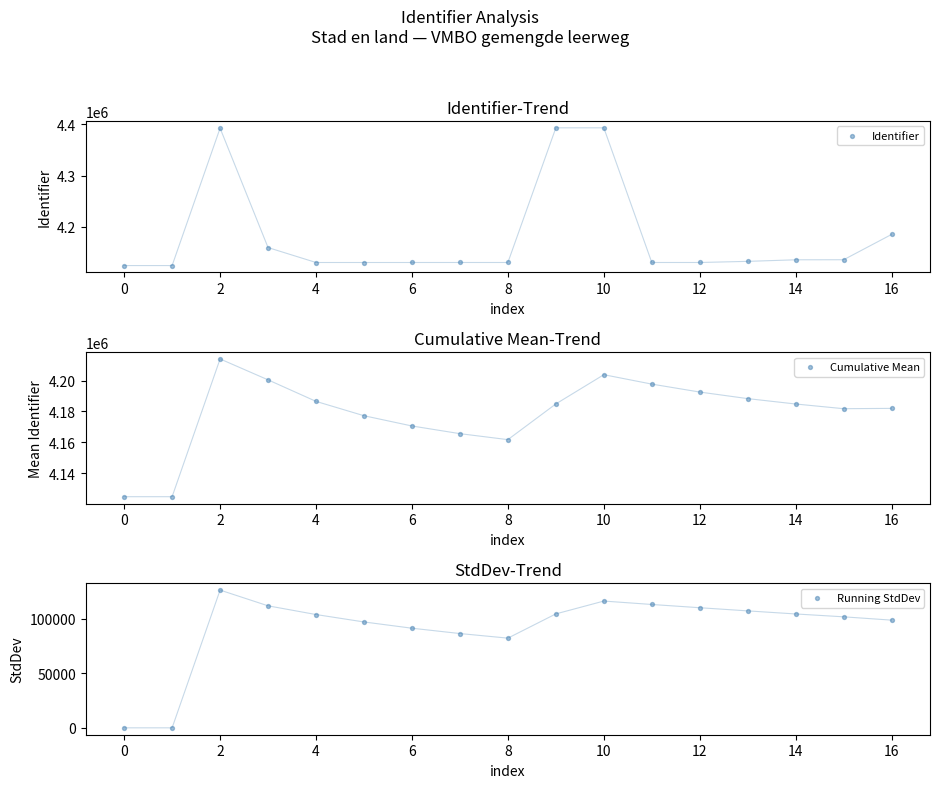

Which series reaches the minimum Y coordinate?

Running StdDev